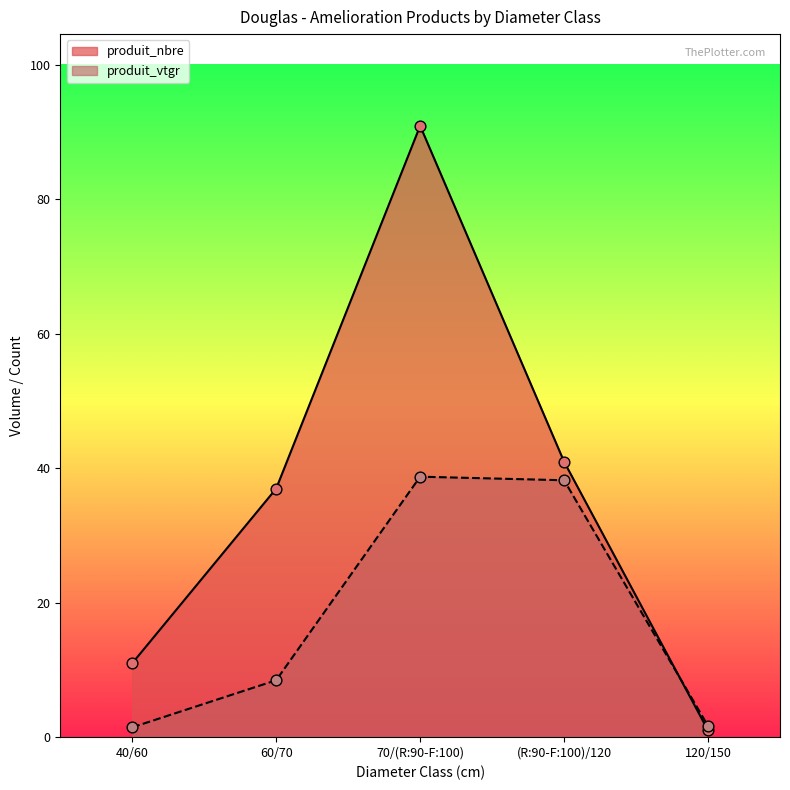

At how many categories does at least one series exceed 89?

1